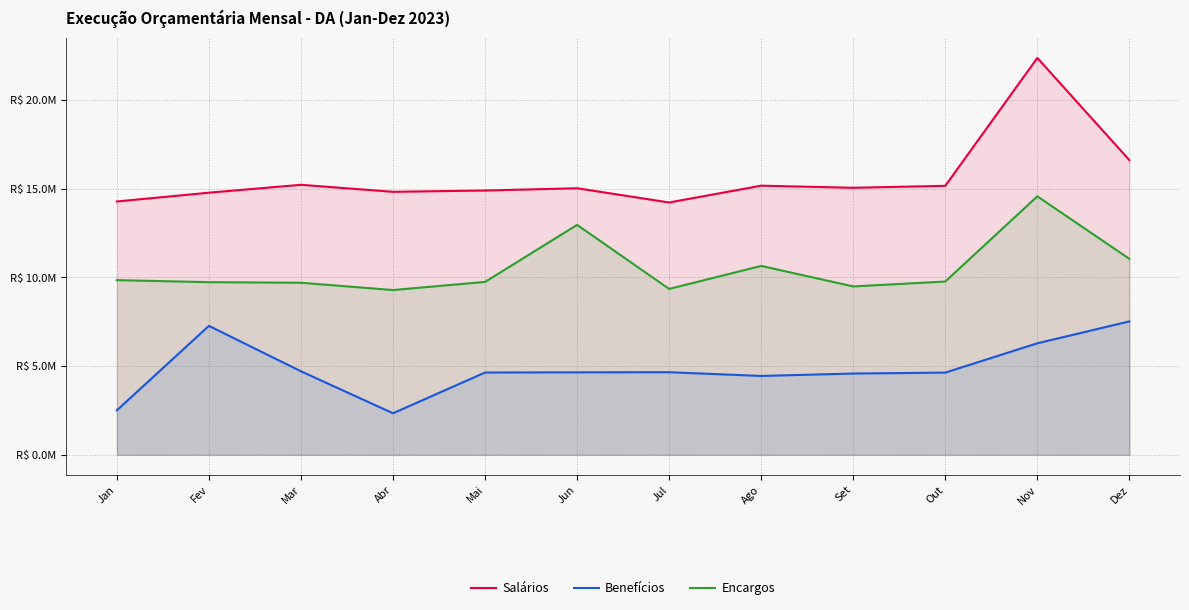

Is the value of Encargos at Out greater than the value of Salários at Nov?

No